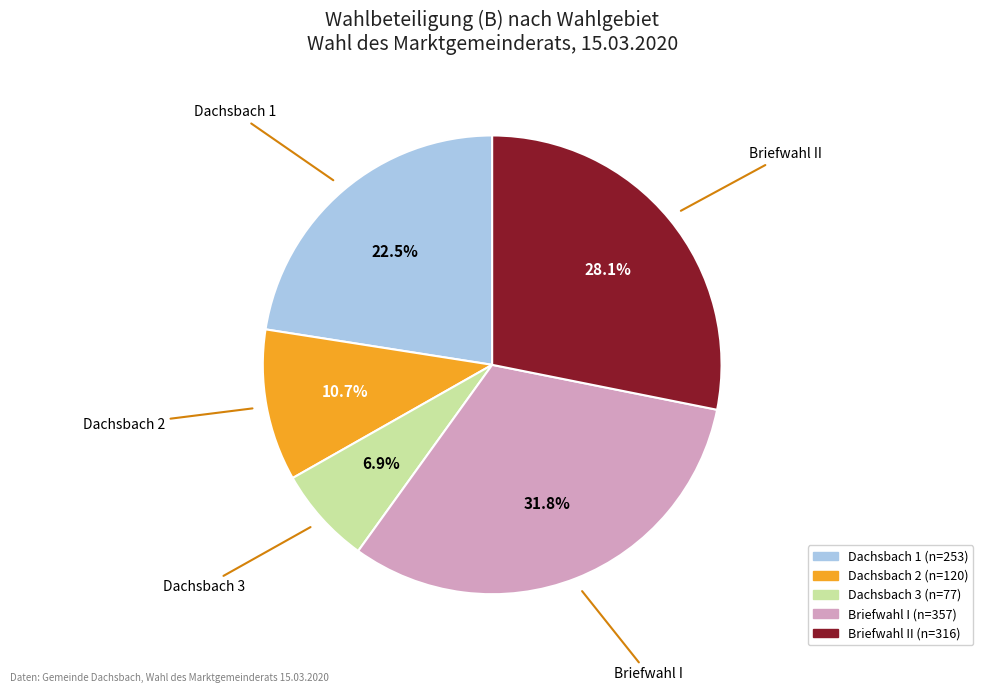

Does any single category account for the majority?

No